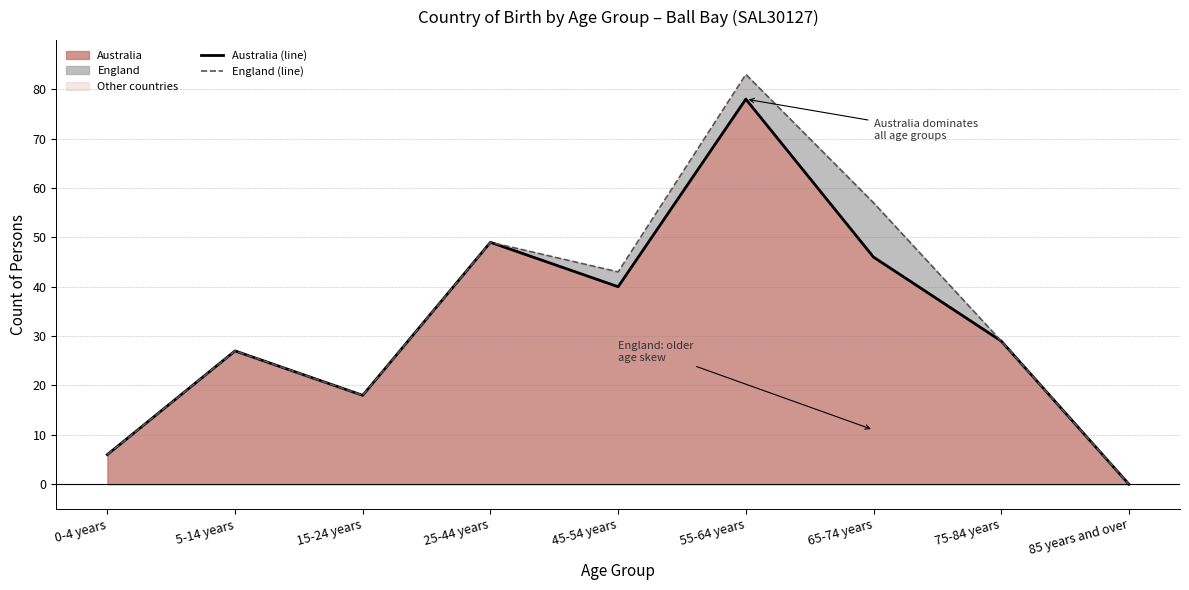

At which label does Australia (line) reach its minimum?

85 years and over